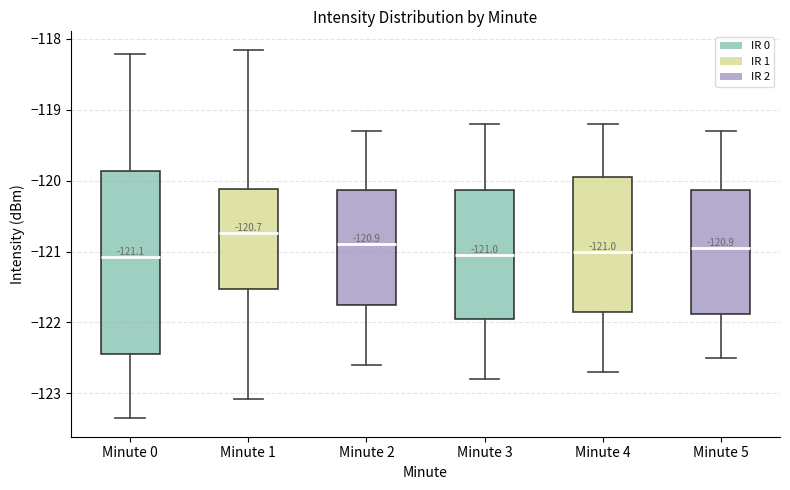

Which box has the highest median line?

Minute 1